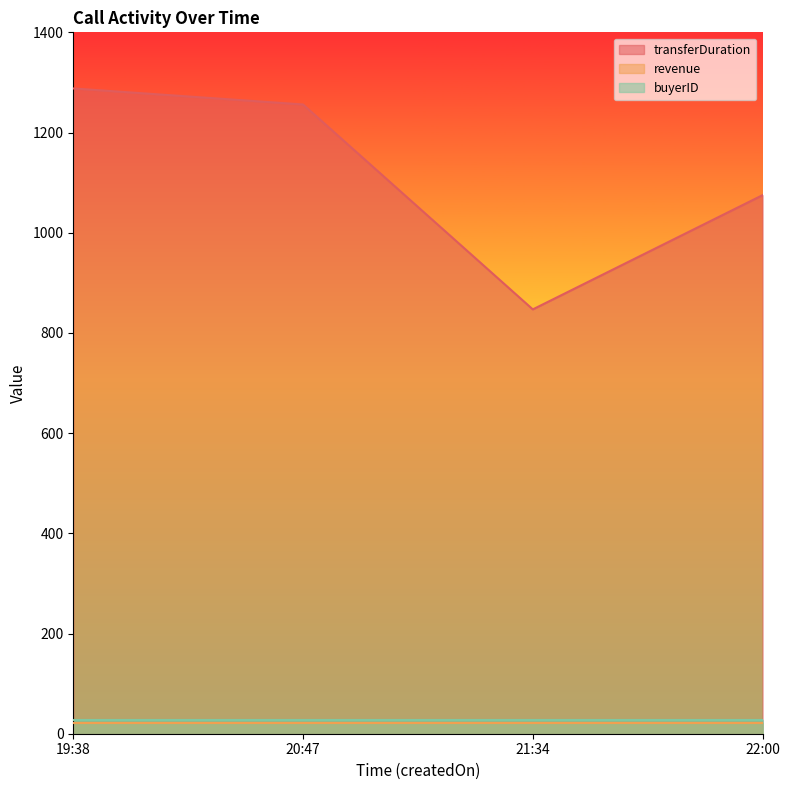

True or false: buyerID and transferDuration intersect in this chart.

False